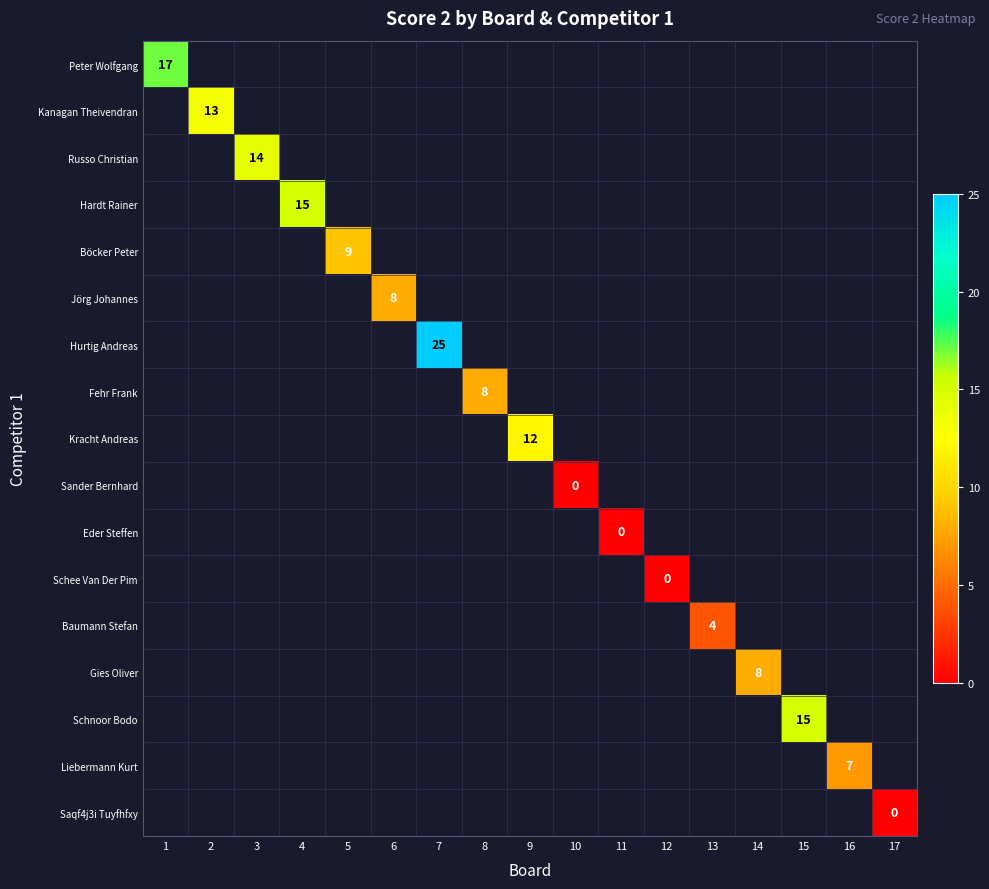

At how many categories does at least one series exceed 16?

2